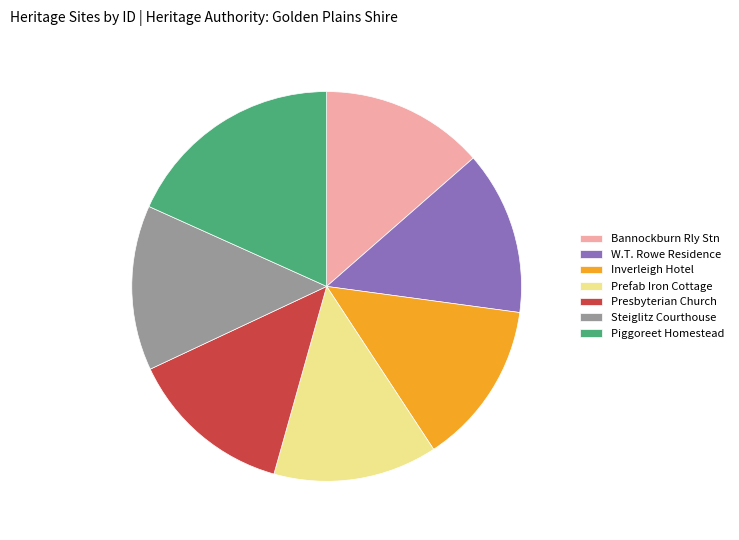

Which slice is the largest?

Piggoreet Homestead